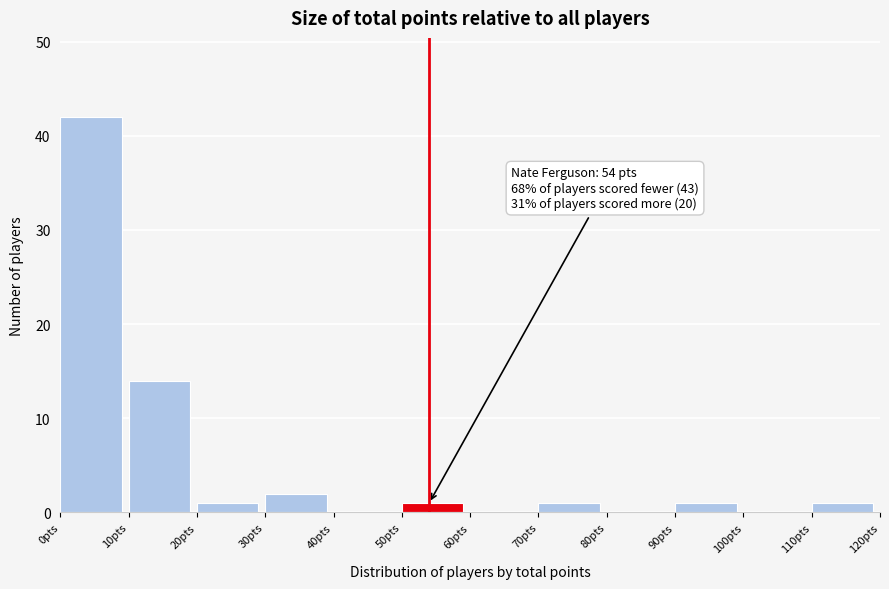

Which range on the x-axis has the tallest bar?

0 to 10